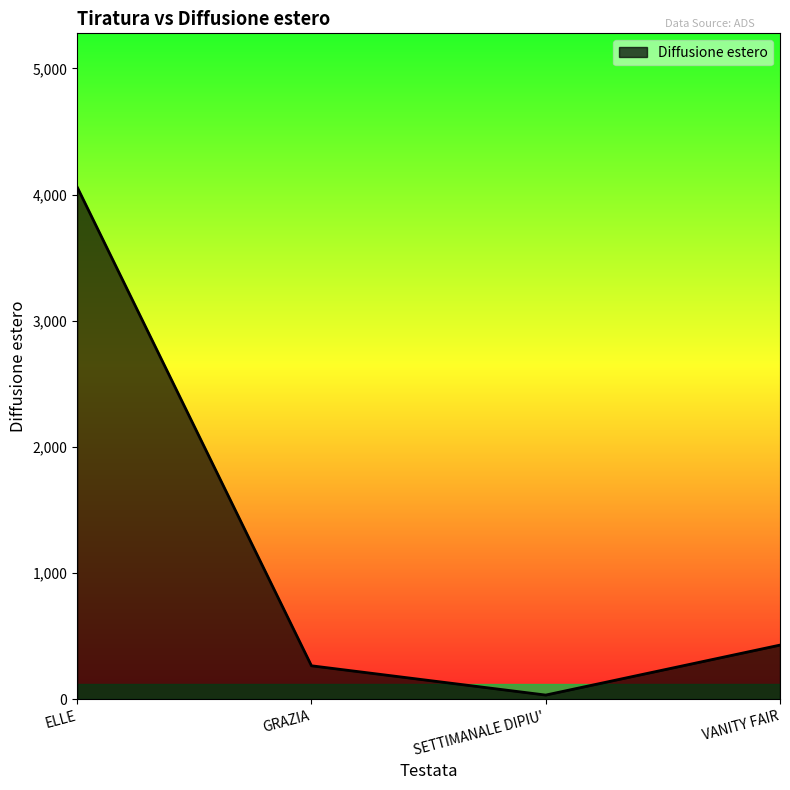

Count the number of categories in the chart.

4